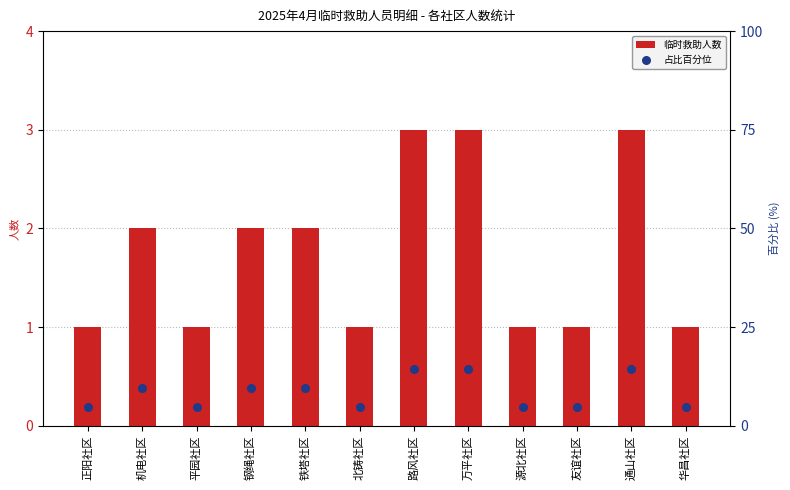

What are all the series names shown in the legend?

临时救助人数, 占比百分位